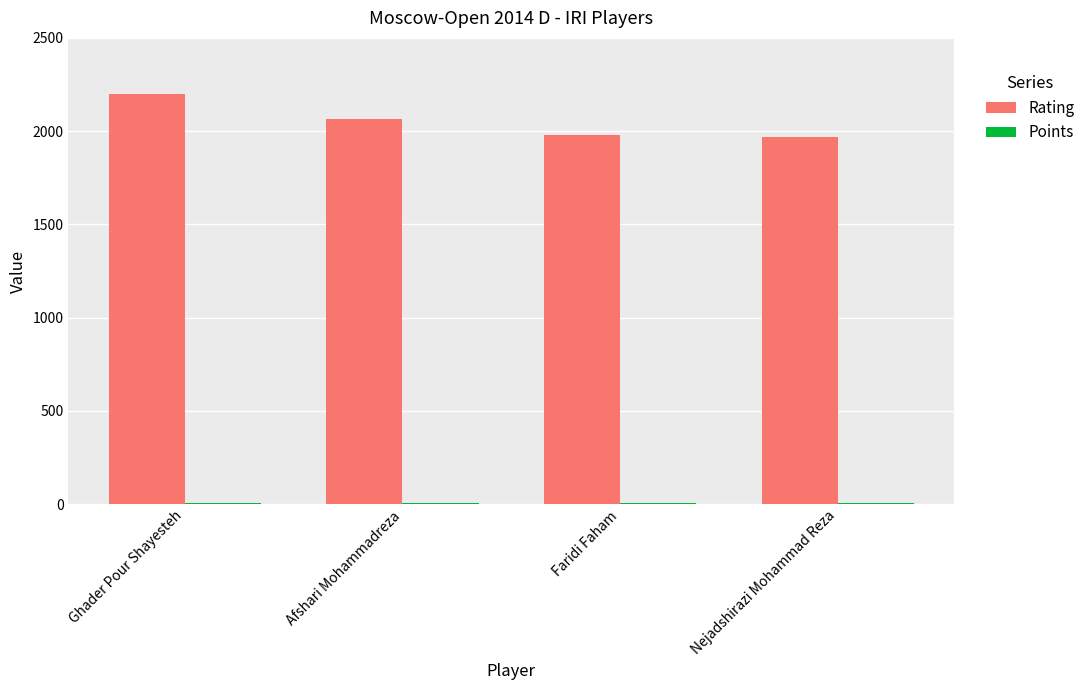

What is the sum of all Rating values?

8211.0